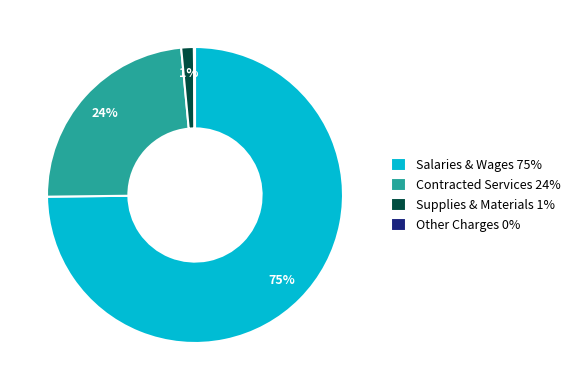

Is the sum of Salaries & Wages and Contracted Services greater than half?

Yes